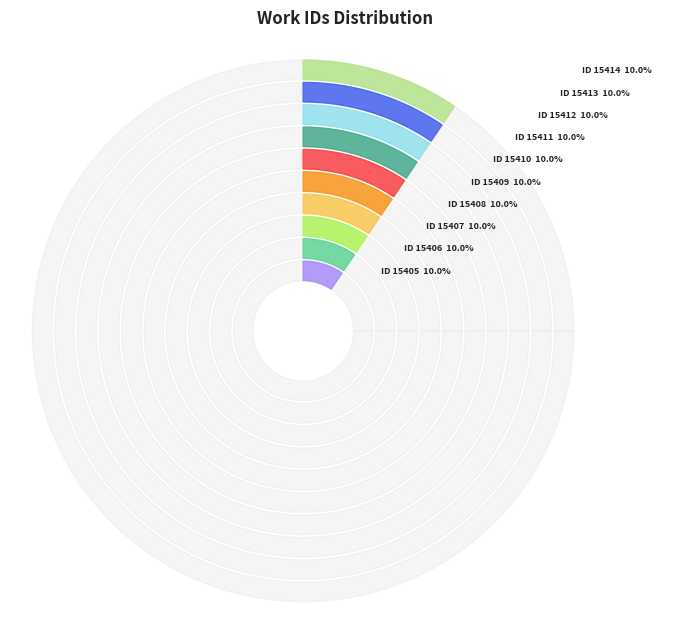

Is it true that id:15414 is 10% of the pie?

True